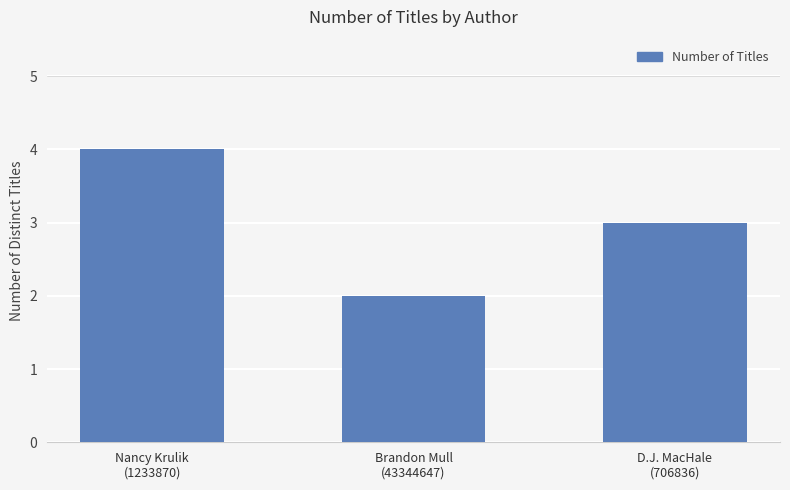

Rank the categories by value from highest to lowest.

Nancy Krulik
(1233870), D.J. MacHale
(706836), Brandon Mull
(43344647)